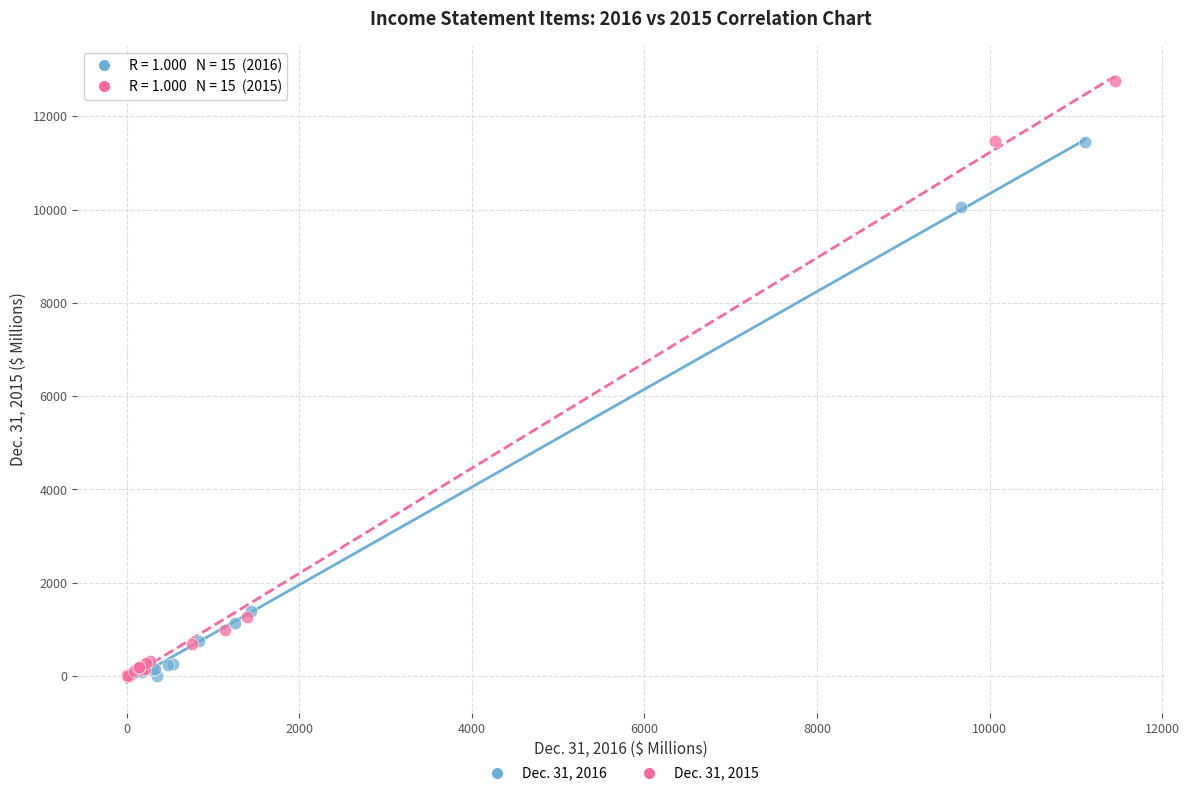

Which series contains the highest Y value?

Dec. 31, 2015